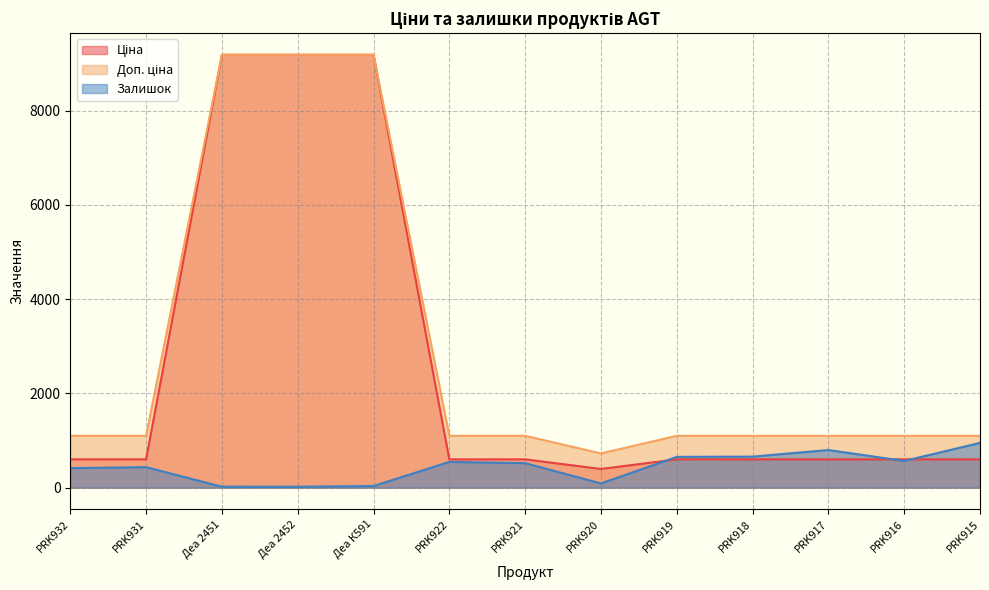

In Доп. ціна, how many points are lower than both neighbors (excluding endpoints)?

1